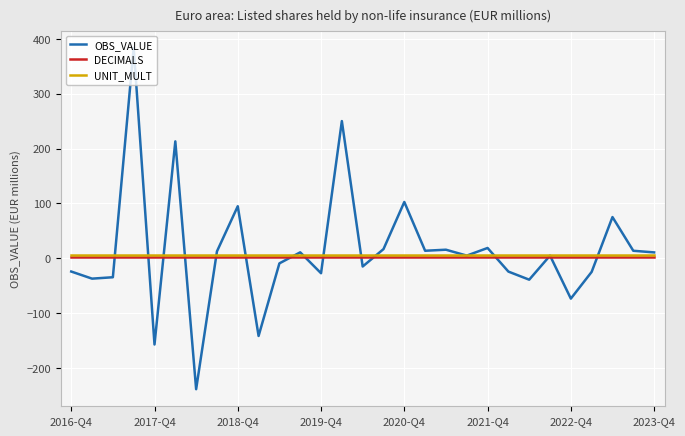

Which series has the largest range (max minus min)?

OBS_VALUE